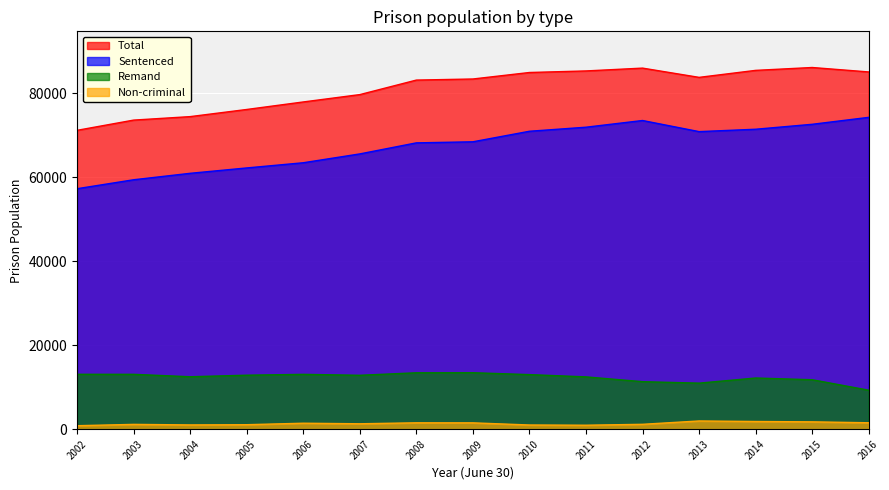

Rank the categories by Non-criminal value from lowest to highest.

2002, 2011, 2010, 2004, 2005, 2003, 2012, 2007, 2006, 2009, 2008, 2016, 2015, 2014, 2013